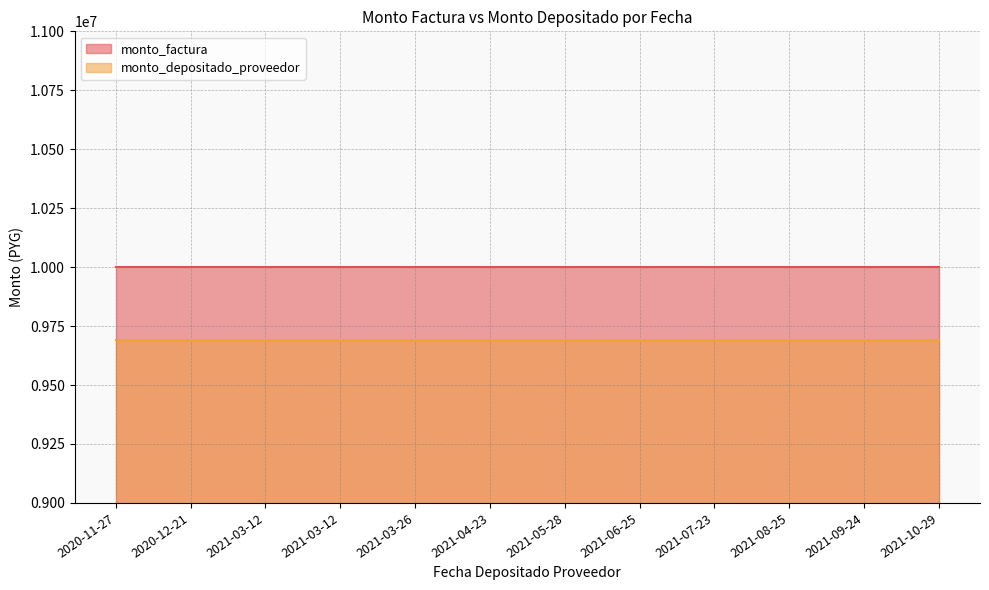

Rank the series by their average value, from highest to lowest.

monto_factura, monto_depositado_proveedor